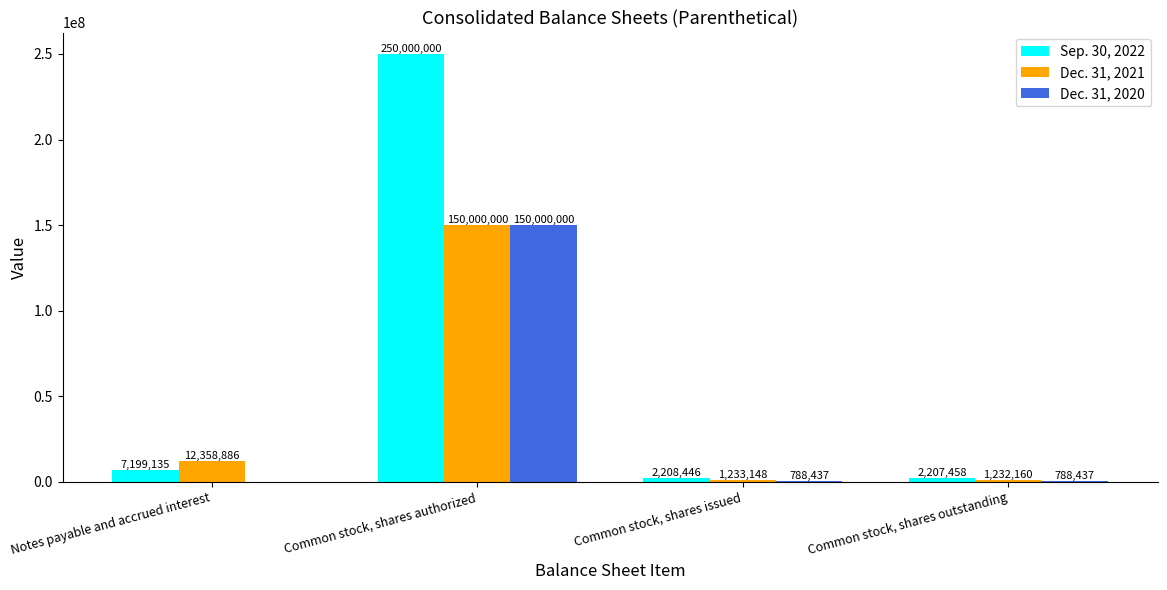

What is the total value across all series at Common stock, shares authorized?

550000000